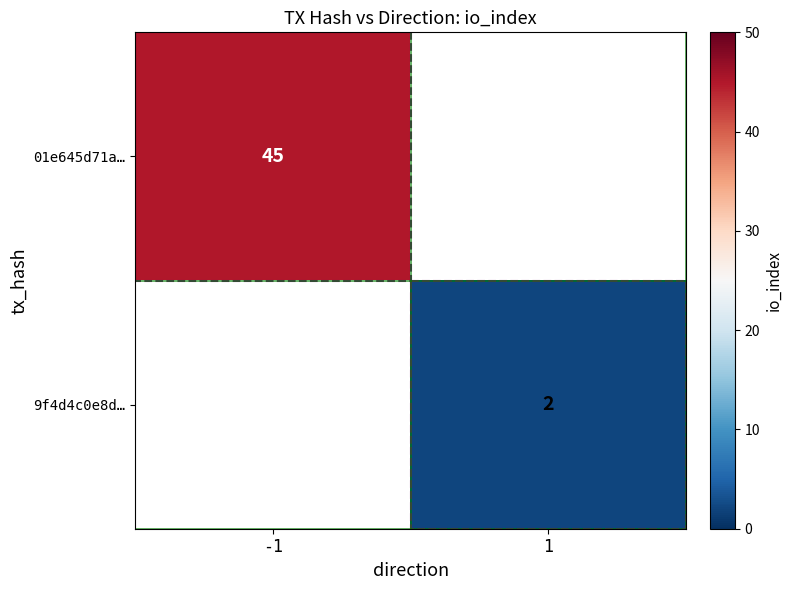

At how many categories does at least one series exceed 41?

1